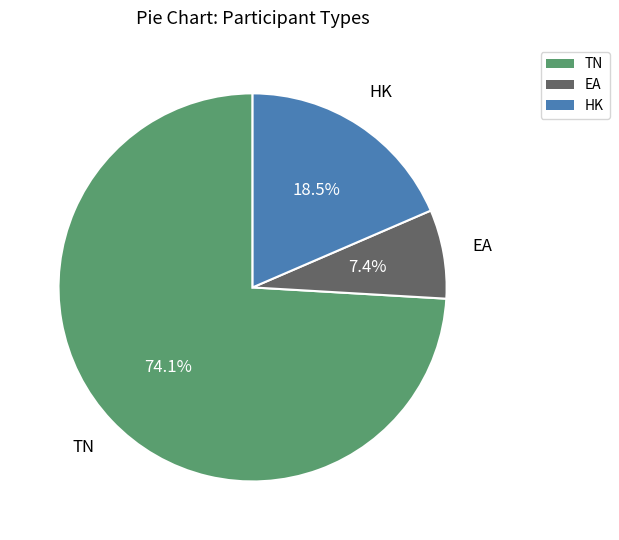

How many slices are in this pie chart?

3